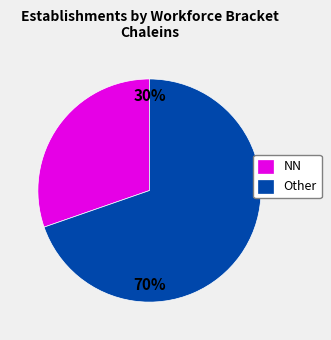

Rank the categories by value from highest to lowest.

Other, NN